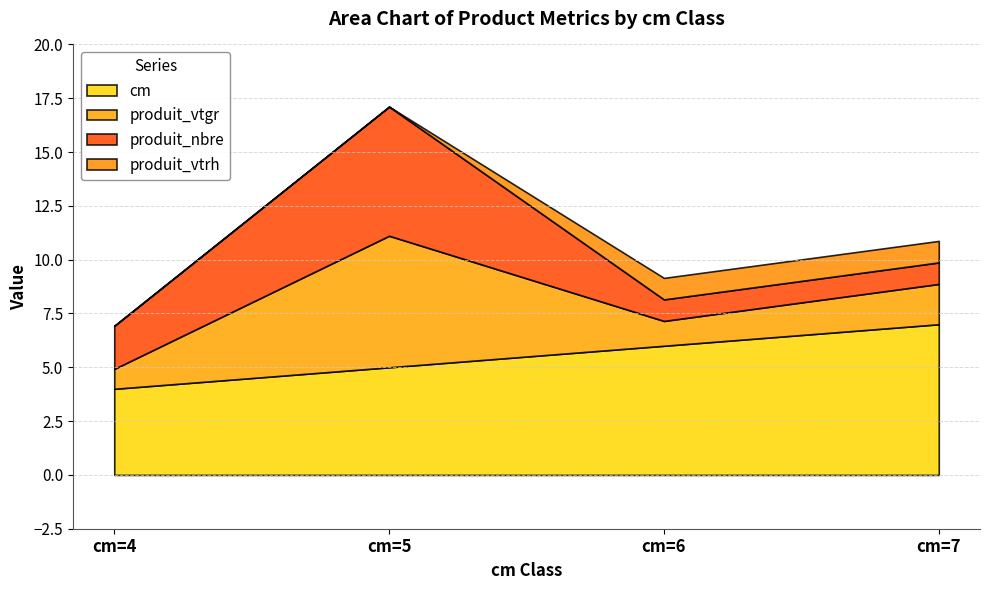

Does the chart have visible grid lines?

Yes